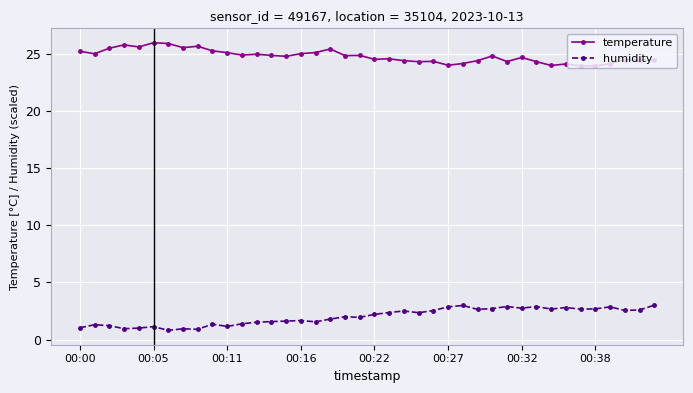

Which series has the largest total across all categories?

temperature